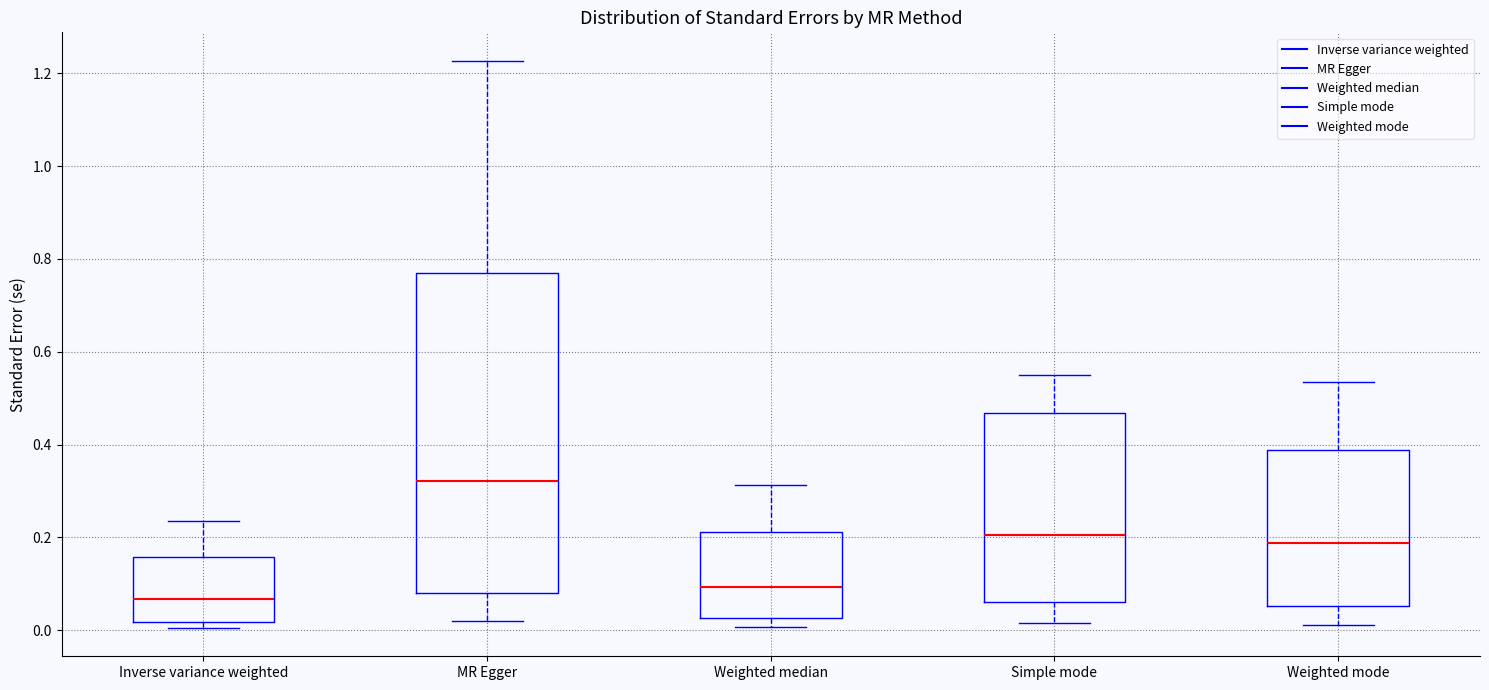

Reading left to right, transcribe this box plot: for each box, give where its median line is, the range the box spans, and where its two whiskers end, as read against the y-axis. The values are not printed on the chart, so give them approximately, as read against the axis.

Inverse variance weighted: median 0.06, box 0.02 to 0.16, whiskers 0.00 to 0.24
MR Egger: median 0.32, box 0.08 to 0.76, whiskers 0.02 to 1.22
Weighted median: median 0.10, box 0.02 to 0.22, whiskers 0.00 to 0.32
Simple mode: median 0.20, box 0.06 to 0.46, whiskers 0.02 to 0.54
Weighted mode: median 0.18, box 0.06 to 0.38, whiskers 0.02 to 0.54